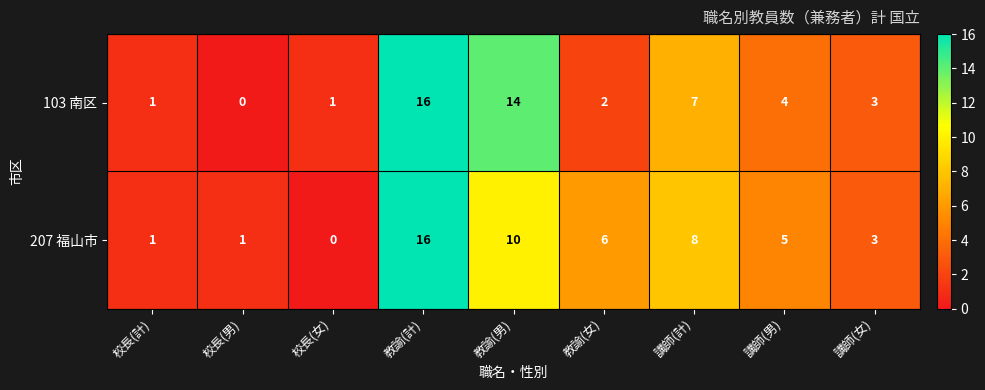

What is the difference between the maximum and minimum values in the 103 南区 series?

16